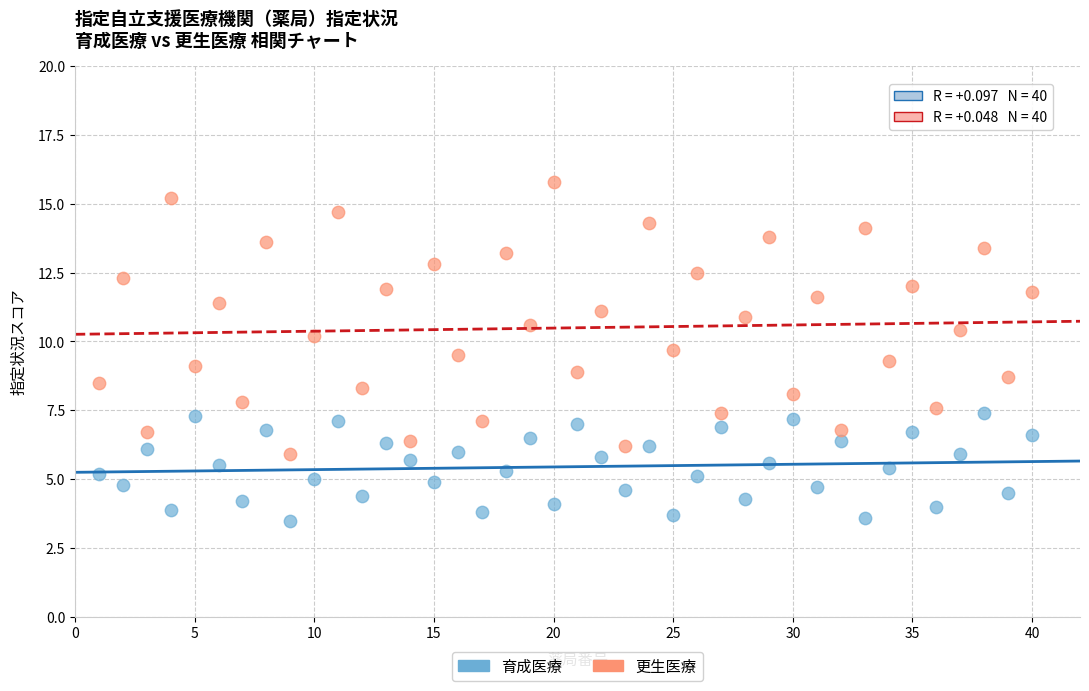

Across all data points, what is the range of Y values (max minus min)?

12.3